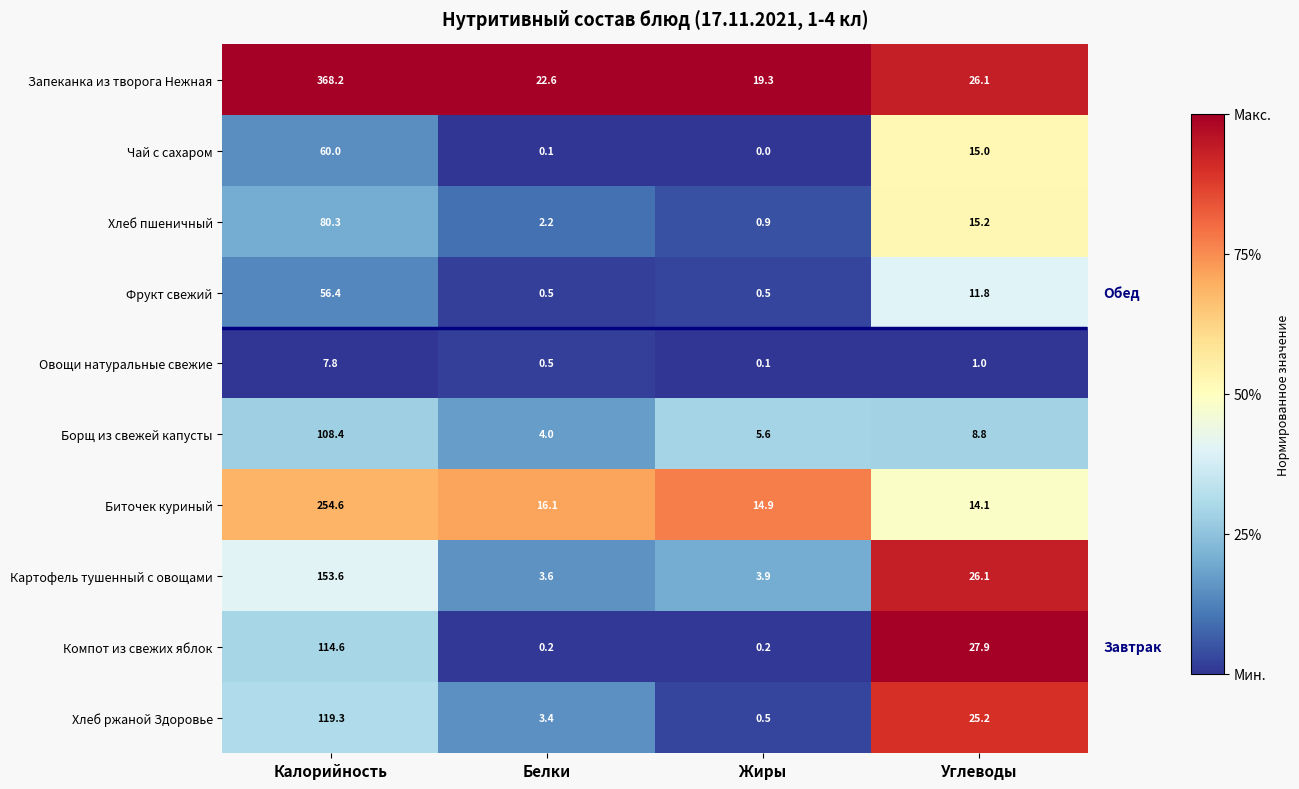

Which series has the largest total across all categories?

Запеканка из творога Нежная